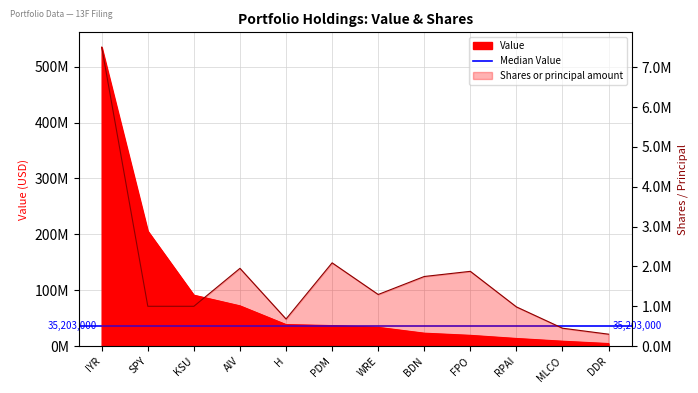

Reading left to right, what are all the values shown in this chart?

Value: IYR=534750000	SPY=205850000	KSU=91200000	AIV=72107000	H=38609000	PDM=36771000	WRE=33635000	BDN=23211000	FPO=19335000	RPAI=13721000	MLCO=8834000	DDR=4638000
Shares or principal amount: IYR=7500000	SPY=1000000	KSU=1000000	AIV=1952536	H=681057	PDM=2090460	WRE=1296158	BDN=1747800	FPO=1877155	RPAI=984967	MLCO=450000	DDR=300000